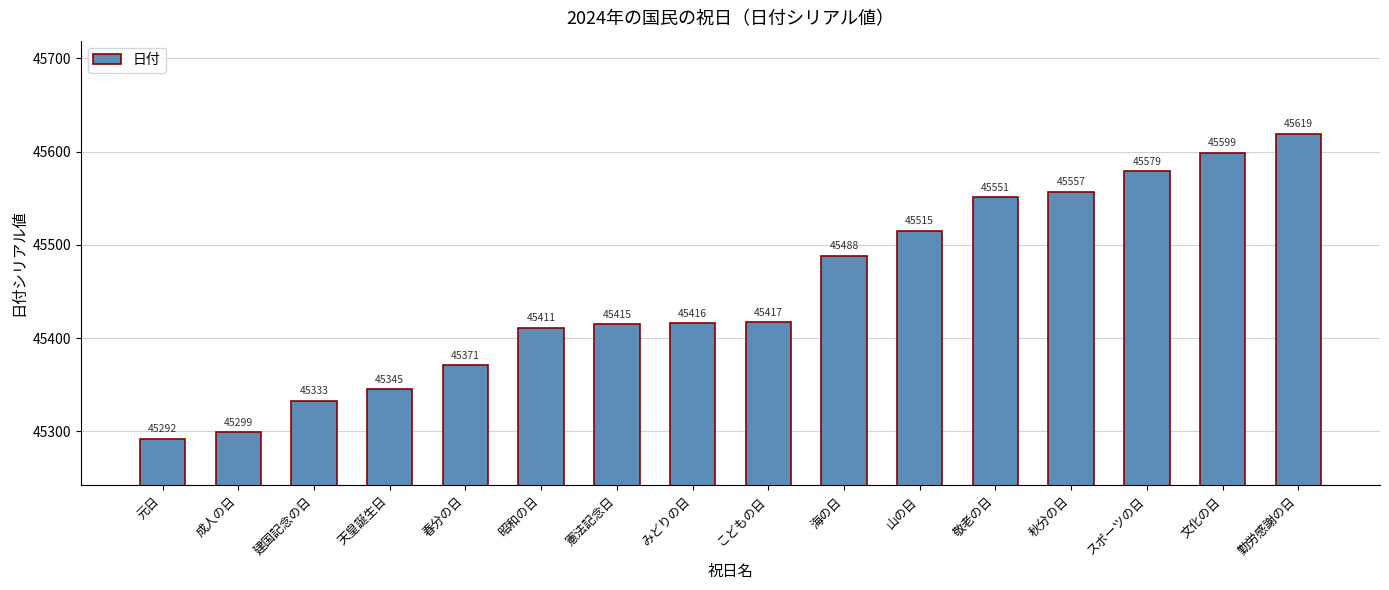

How many categories are shown in the chart?

16